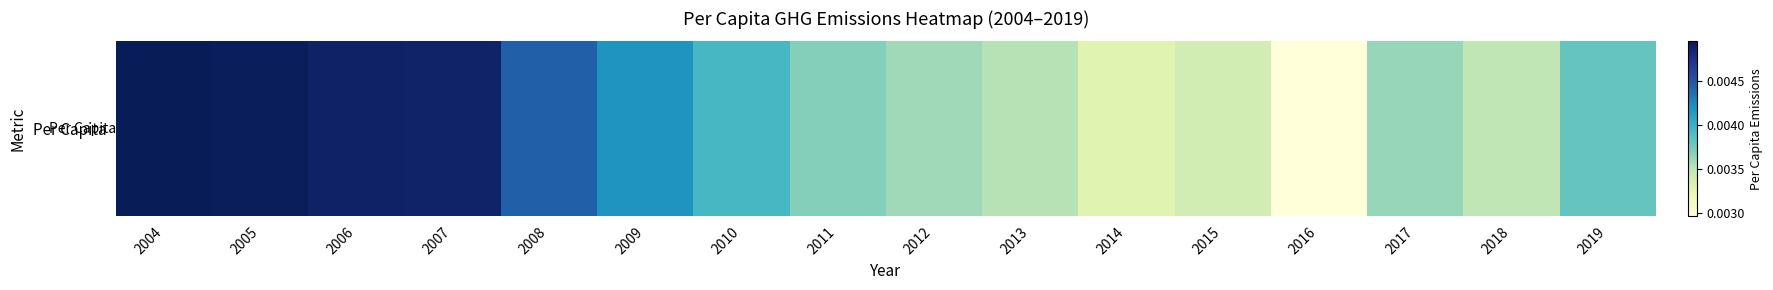

Rank the categories by value from lowest to highest.

2016, 2014, 2015, 2018, 2013, 2012, 2017, 2011, 2019, 2010, 2009, 2008, 2007, 2006, 2005, 2004